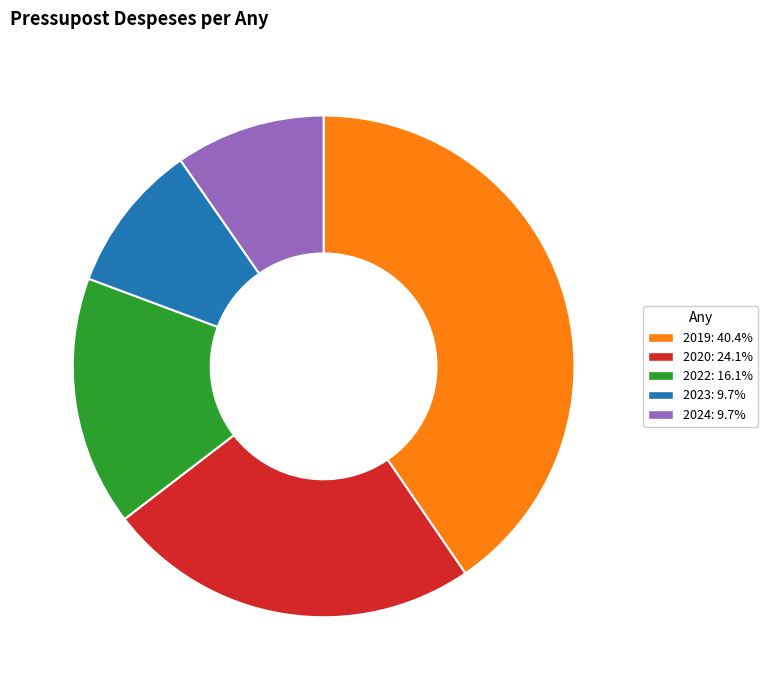

Do 2019 and 2022 together represent more than half of the pie?

Yes